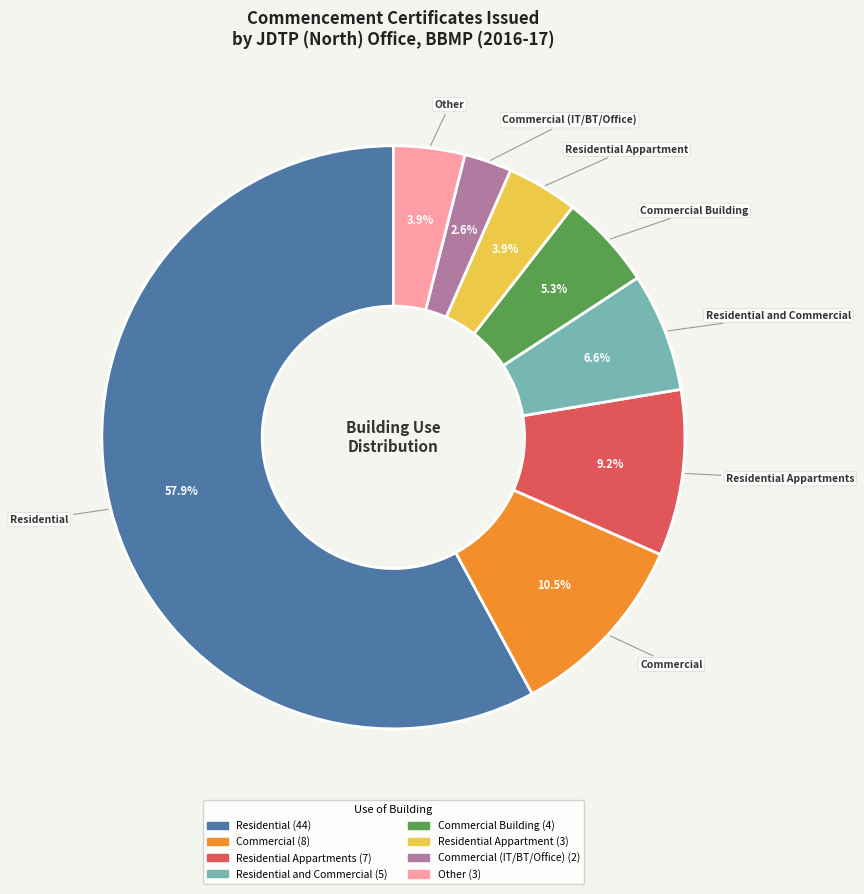

Is there a majority slice in this chart?

Yes